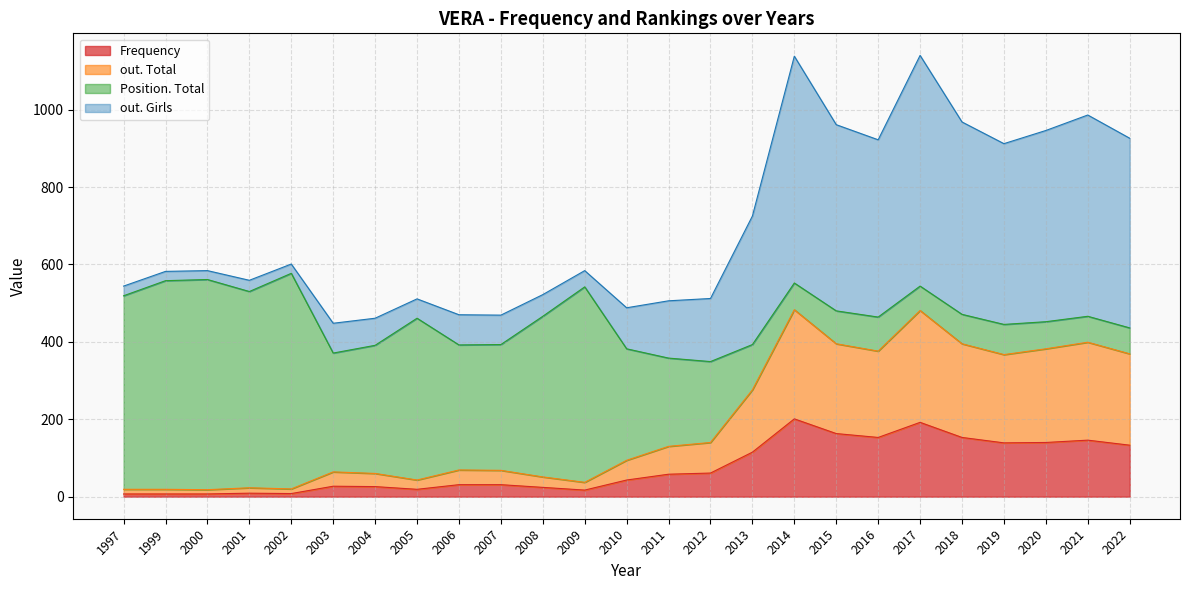

What is the total value across all series at 2003?

448